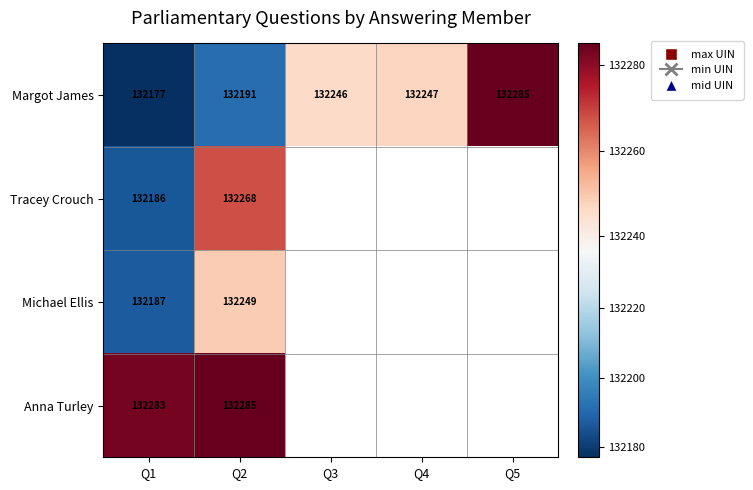

At which category does the chart reach its minimum across all series?

Q1